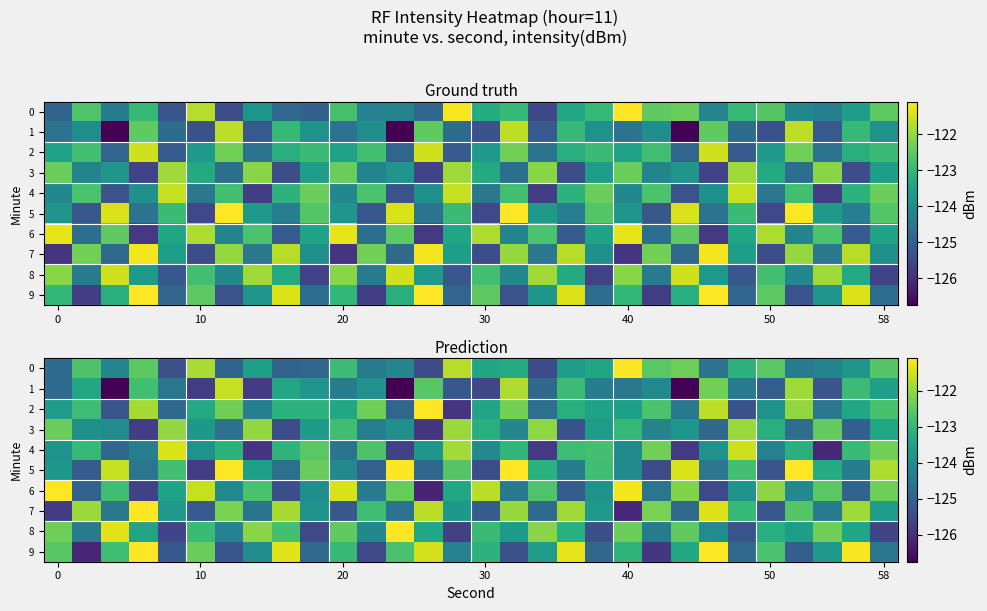

How many data points in 4 are above -123?

11